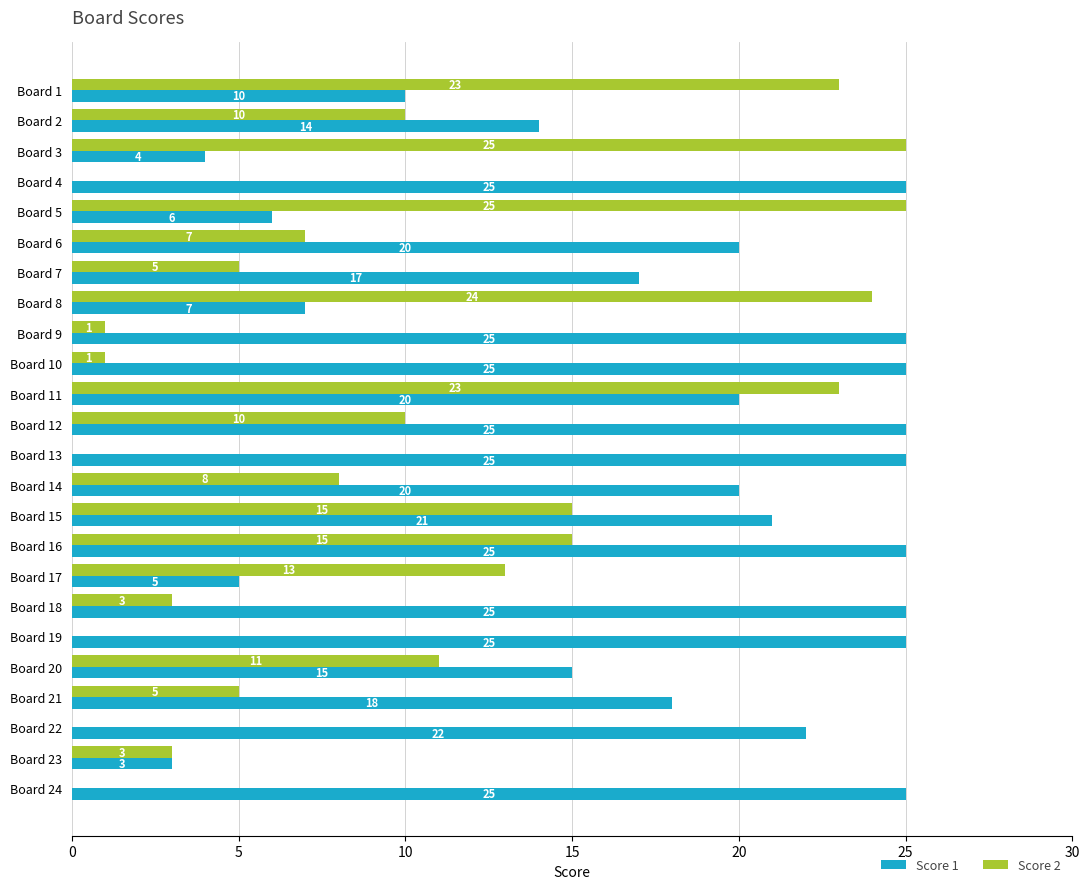

The value of Score 1 at Board 3 is 6. True or false?

False